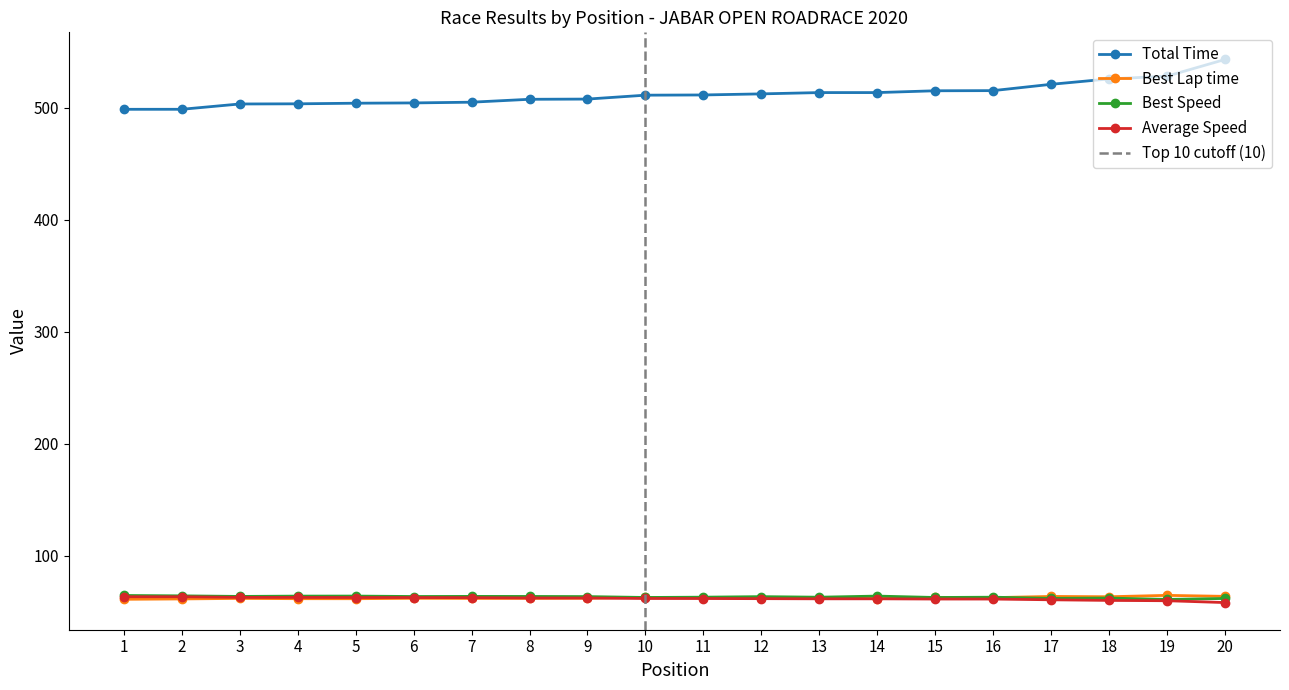

True or false: Best Speed has a value of 85.6 at 14.

False